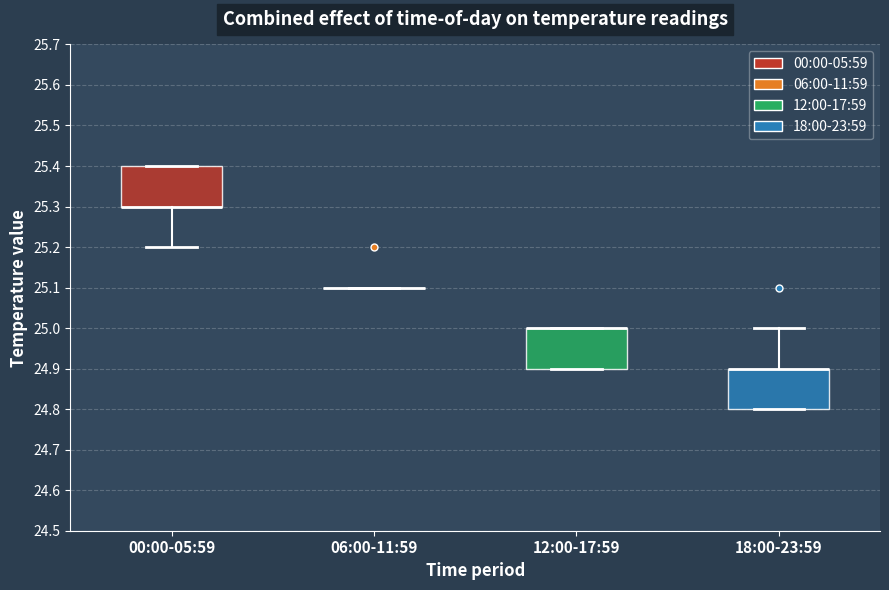

Reading left to right, read every box against the y-axis: the position of its median line, the range the box covers, and the ends of its whiskers. The values are not printed on the chart, so give them approximately, as read against the axis.

00:00-05:59: median 25.3 (drawn on the box's lower edge), box 25.3 to 25.4, whiskers 25.2 to 25.4
06:00-11:59: box collapsed to a line at 25.1, whiskers 25.1 to 25.1
12:00-17:59: median 25.0 (drawn on the box's upper edge), box 24.9 to 25.0, whiskers 24.9 to 25.0
18:00-23:59: median 24.9 (drawn on the box's upper edge), box 24.8 to 24.9, whiskers 24.8 to 25.0